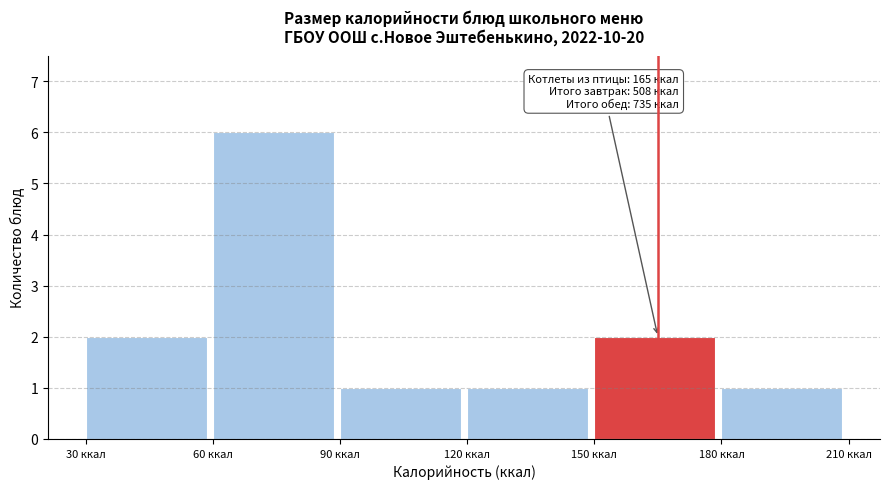

Which range on the x-axis has the tallest bar?

60 to 90